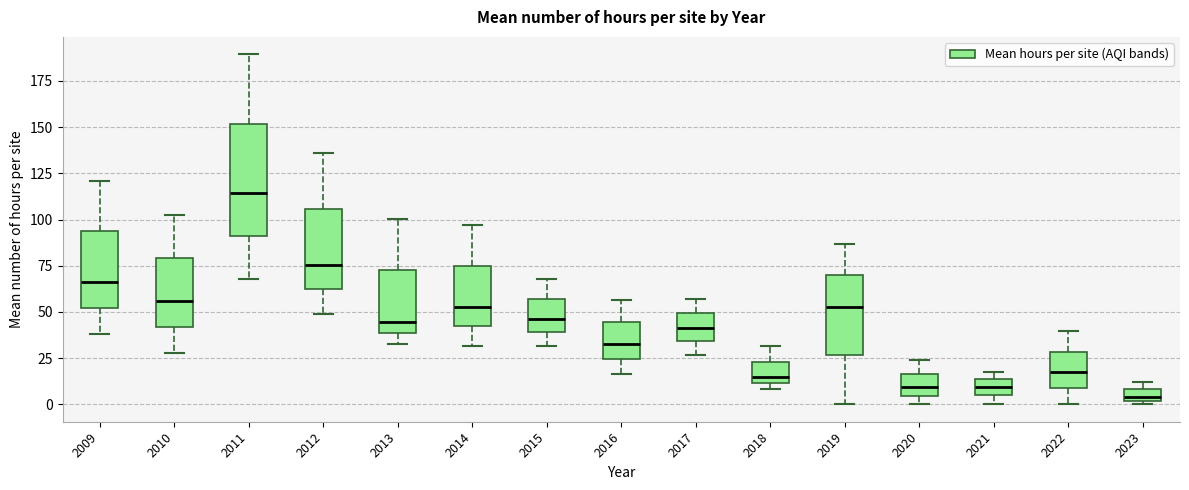

Where is the upper edge of the box at x = 2015 on the y-axis? The values are not printed on the chart, so give them approximately, as read against the axis.

55